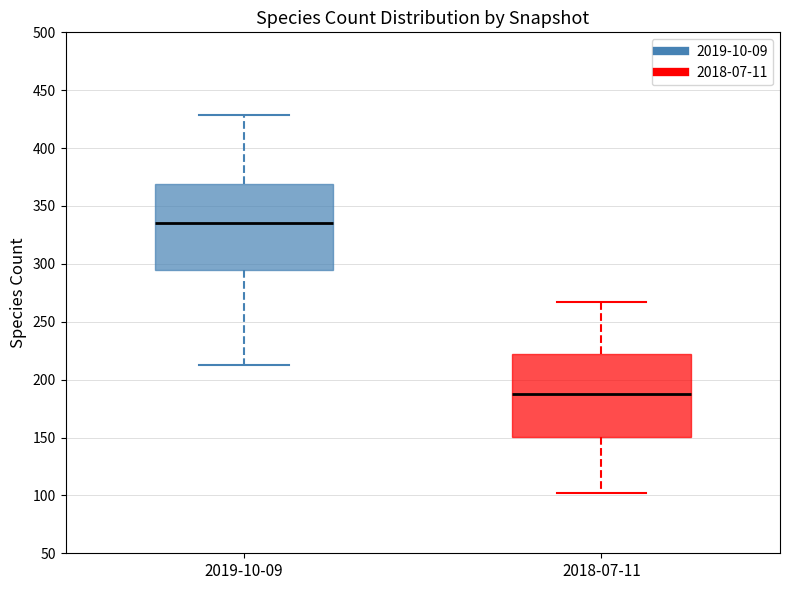

Reading left to right, transcribe this box plot: for each box, give where its median line is, the range the box spans, and where its two whiskers end, as read against the y-axis. The values are not printed on the chart, so give them approximately, as read against the axis.

2019-10-09: median 335, box 295 to 370, whiskers 215 to 430
2018-07-11: median 190, box 150 to 220, whiskers 100 to 265